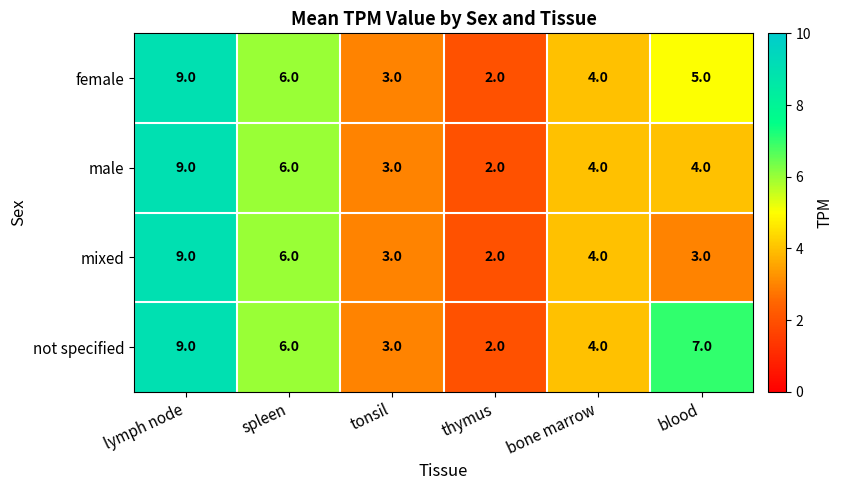

What is the total value across all series at blood?

19